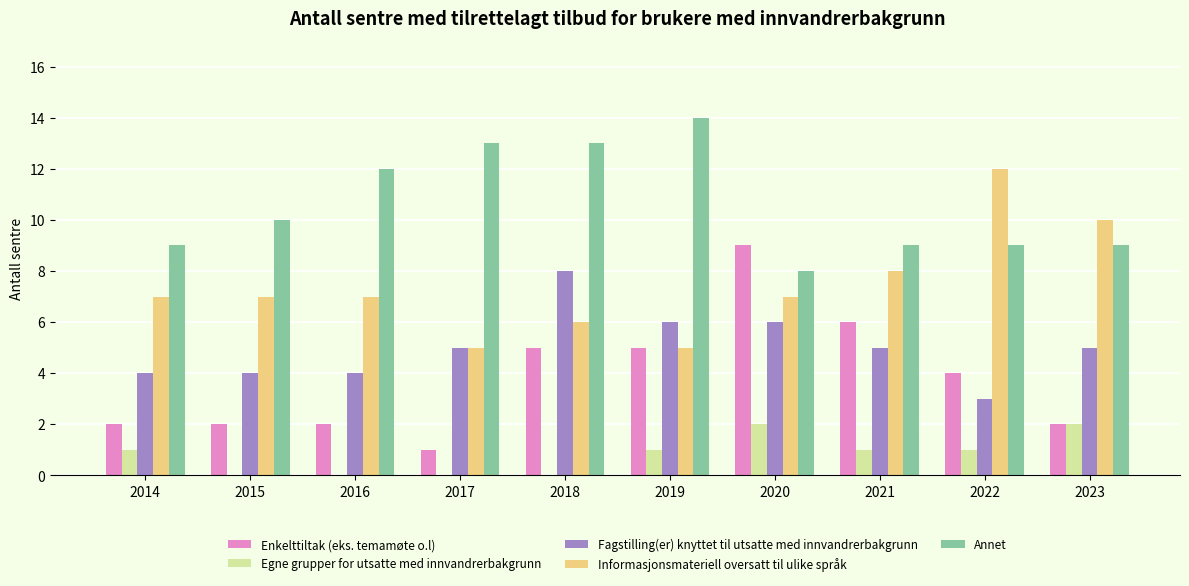

Is it true that Fagstilling(er) knyttet til utsatte med innvandrerbakgrunn equals 2 at 2019?

False